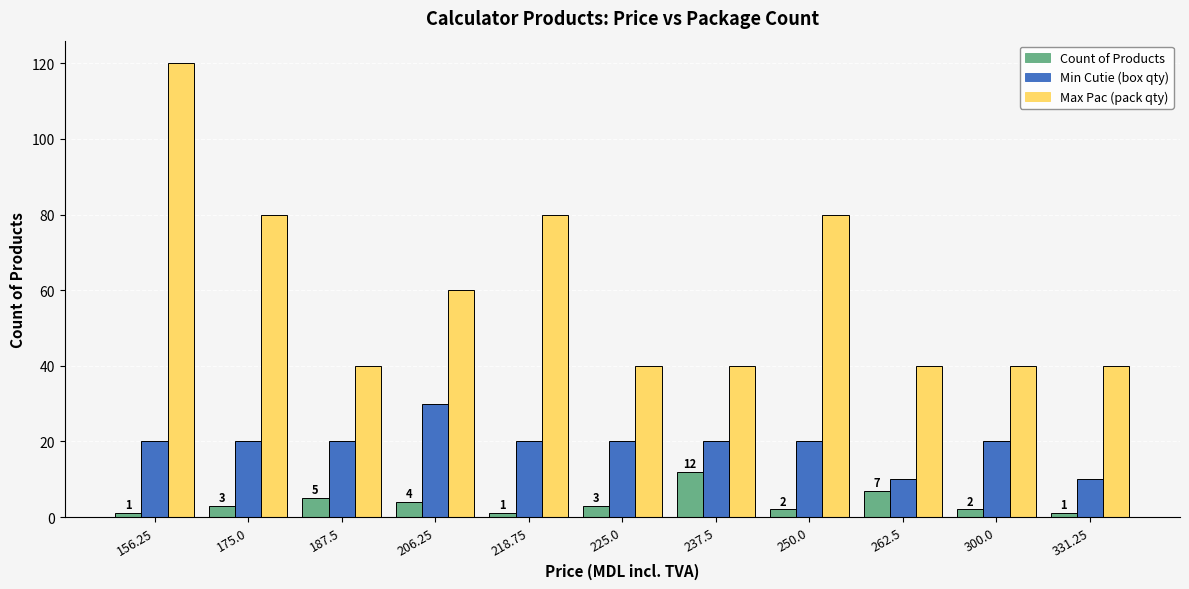

What is the lowest value of the Min Cutie (box qty) series?

10